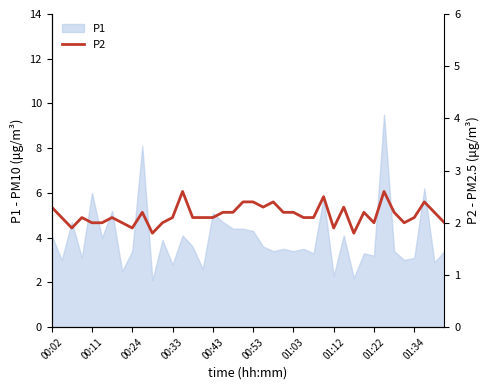

What is the highest value of the P1 series?

9.5